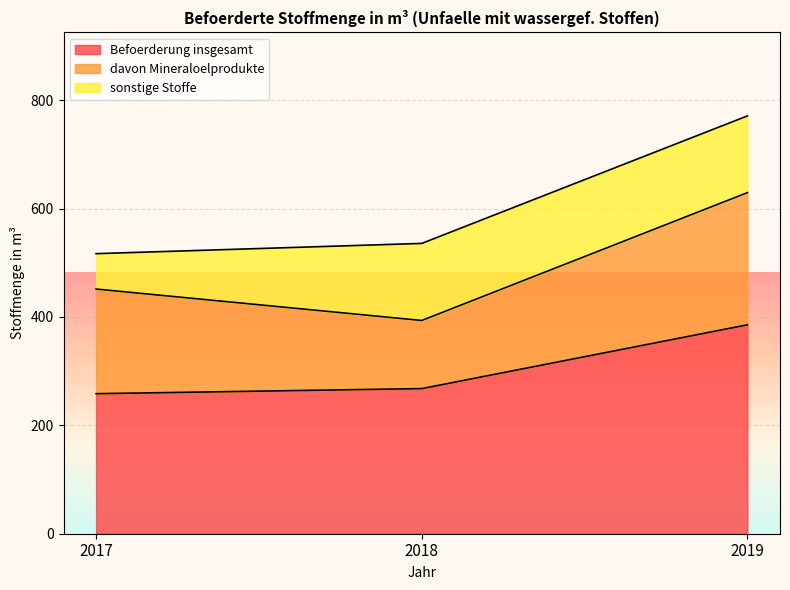

What is the sum of the sonstige Stoffe values at 2018 and 2019?

283.8